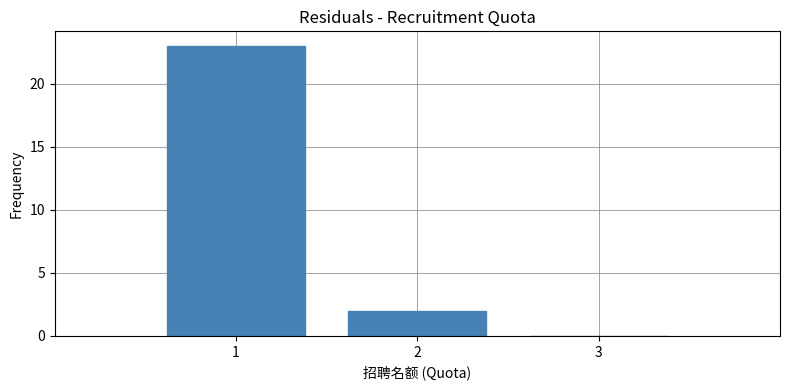

Over which range of the x-axis is the bar tallest?

0.5 to 1.5